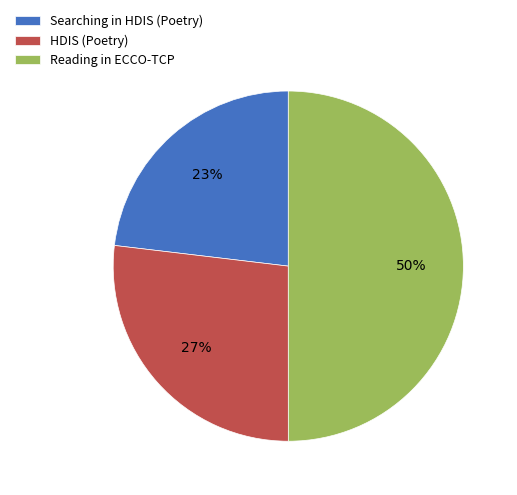

Is it true that Reading in ECCO-TCP is 41% of the pie?

False